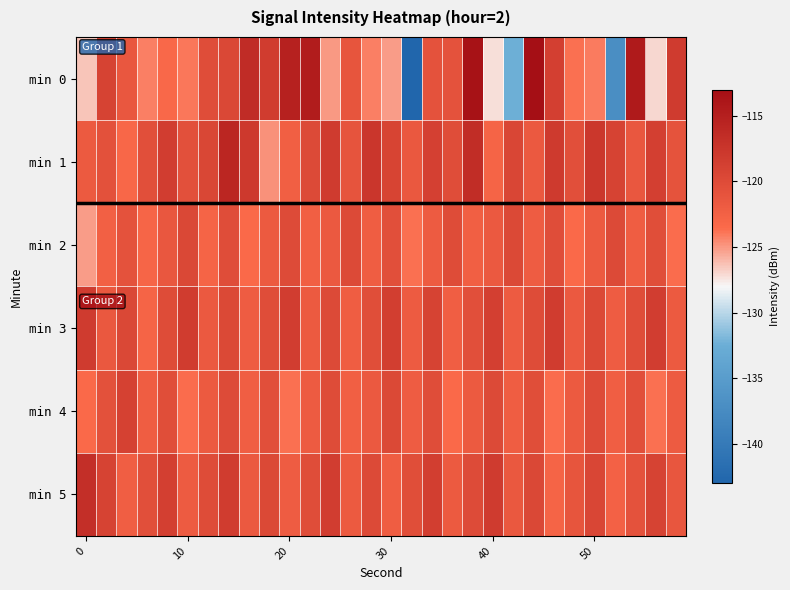

What is the minimum value shown in the chart?

-143.2